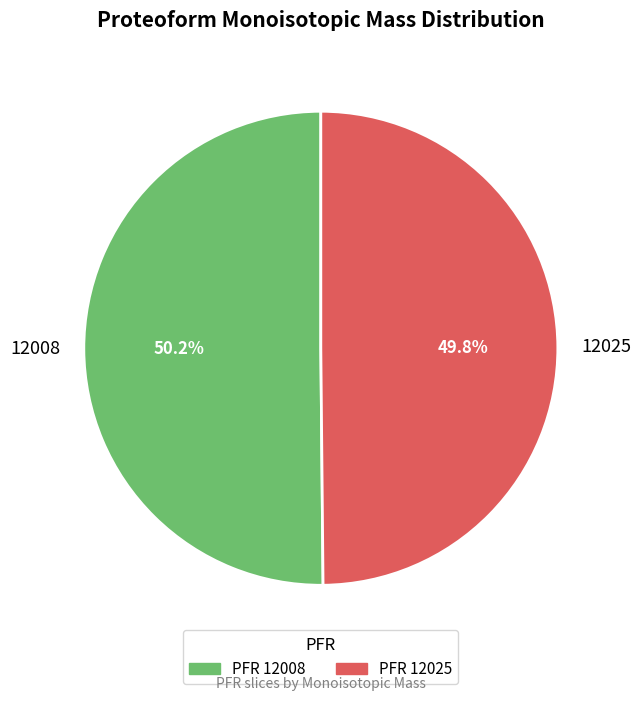

What percentage do 12025 and 12008 together represent?

100.0%